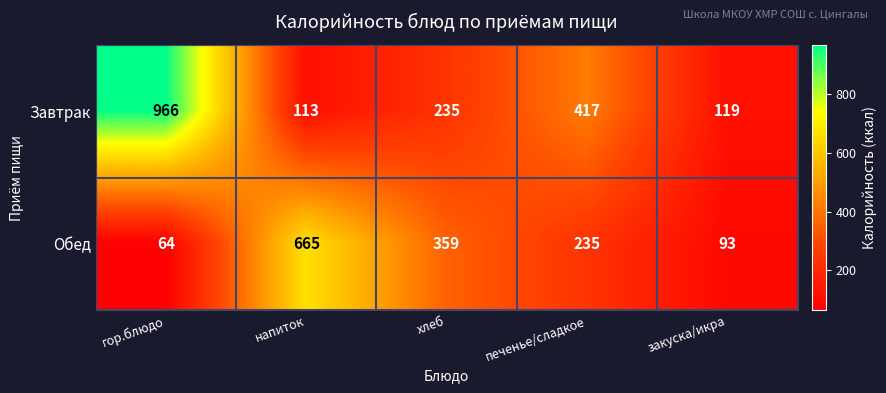

What is the difference between the maximum and minimum values in the Обед series?

601